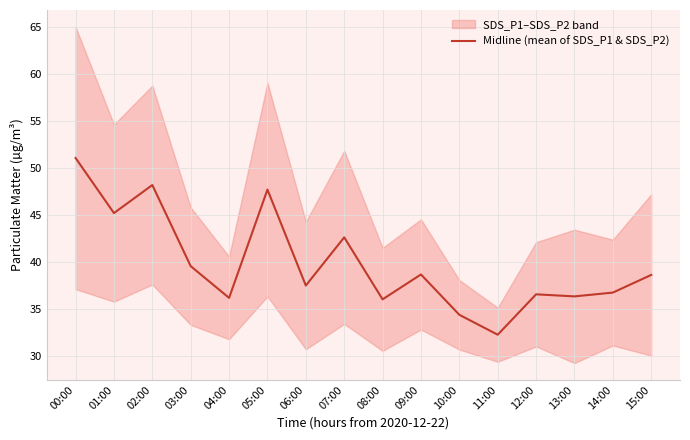

How many values are below 38?

8